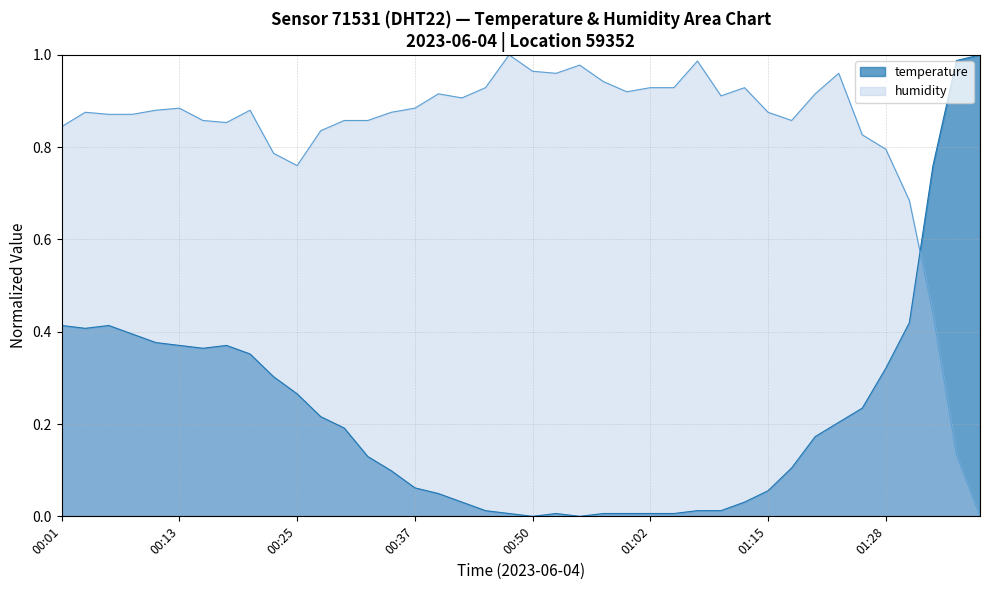

Rank the series by their average value, from lowest to highest.

temperature, humidity